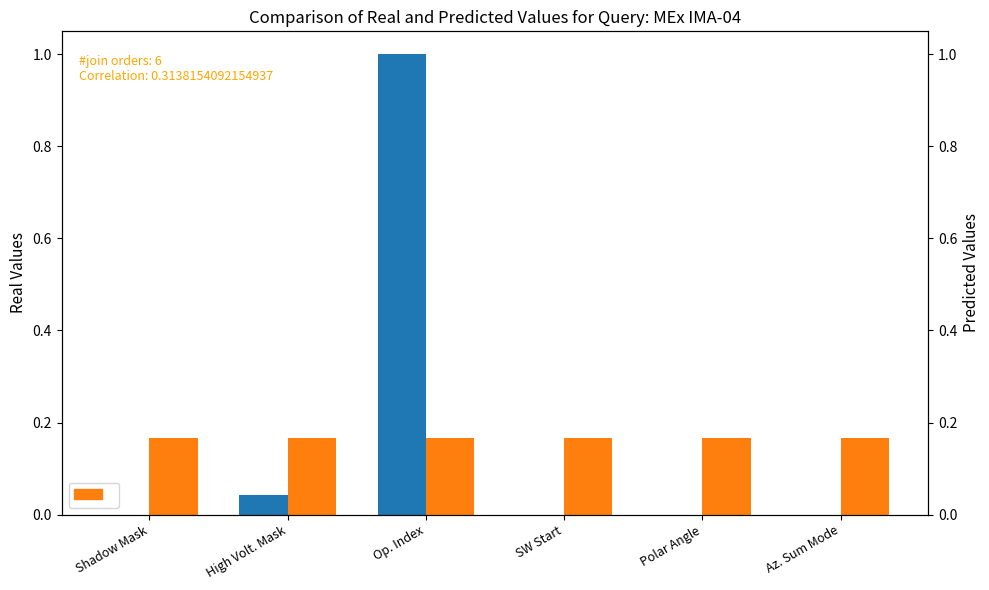

At how many categories does at least one series exceed 0?

6